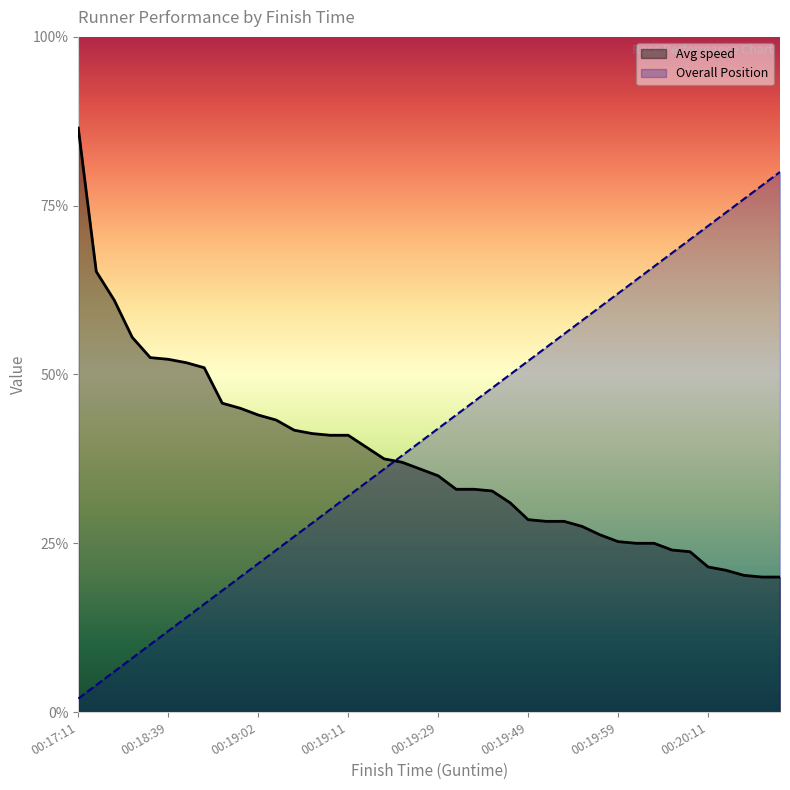

Which label corresponds to the largest value in the chart?

00:17:11